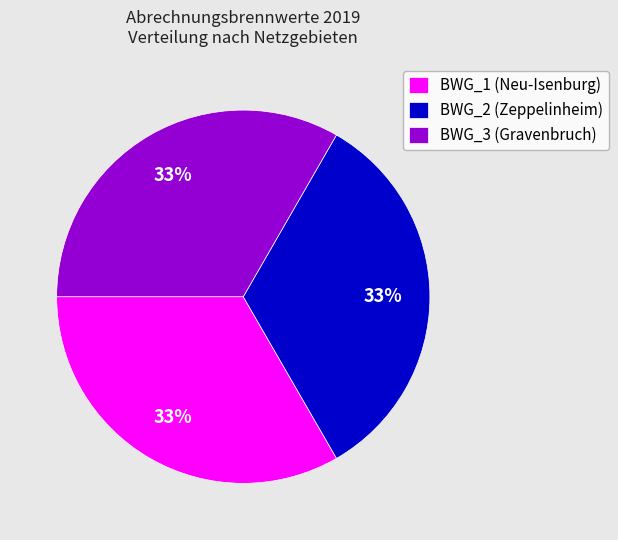

Approximately how many times larger is the value at BWG_2 (Zeppelinheim) compared to BWG_1 (Neu-Isenburg)?

1.0